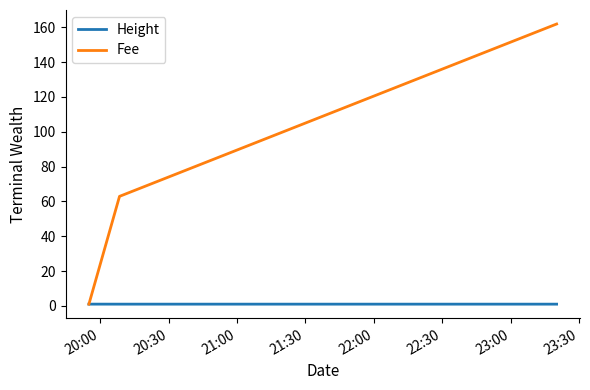

Which series has the widest spread of values?

Fee